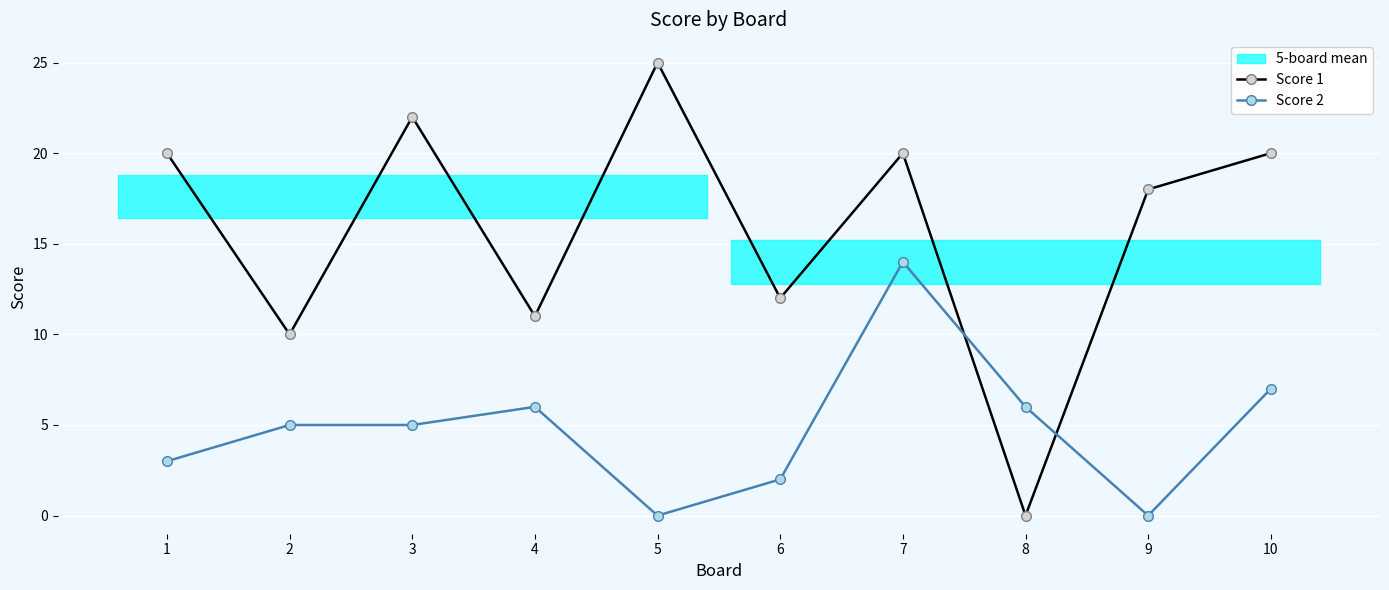

List the series in order of their overall mean, highest first.

Score 1, Score 2